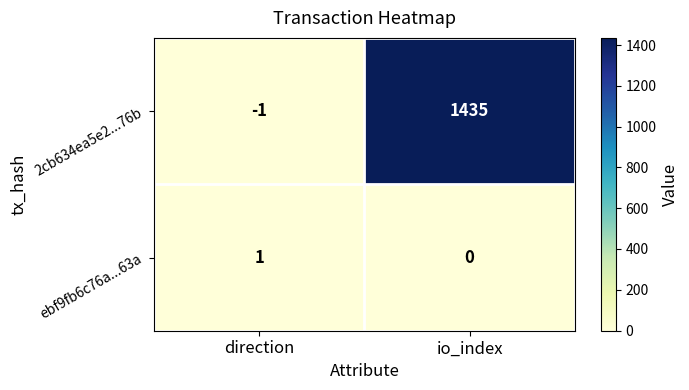

The value of ebf9fb6c76a...63a at direction is 0. True or false?

False